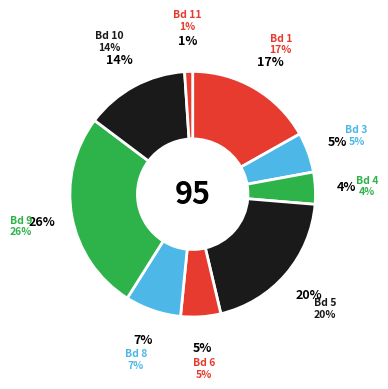

What is the change in value from Board 3 to Board 8?

+2